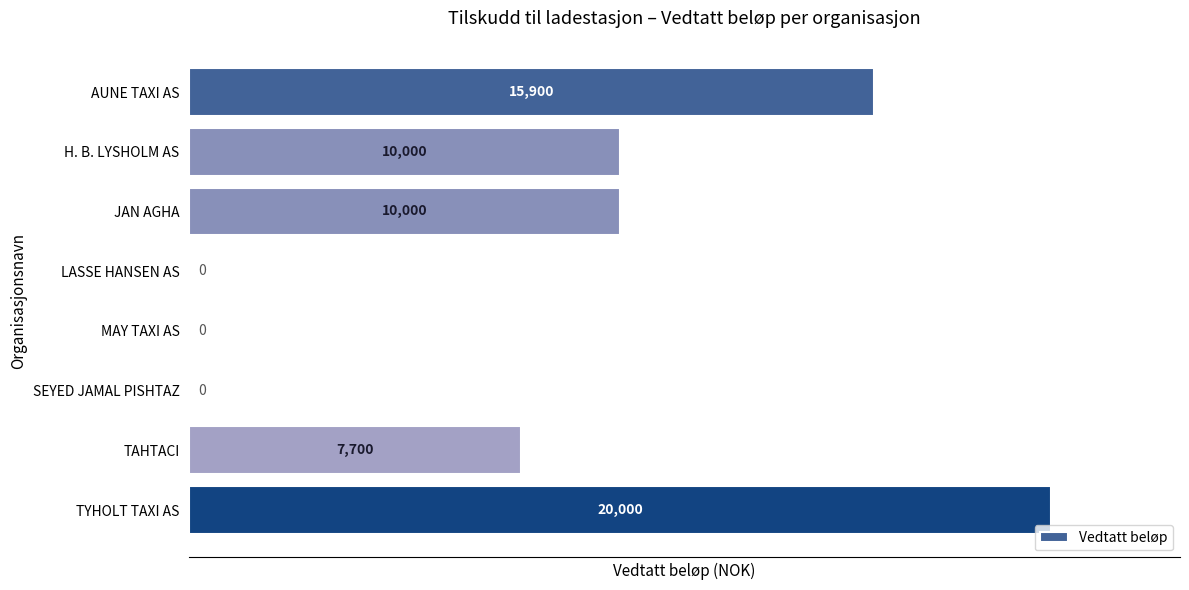

The chart shows a value of 0 at SEYED JAMAL PISHTAZ. True or false?

True